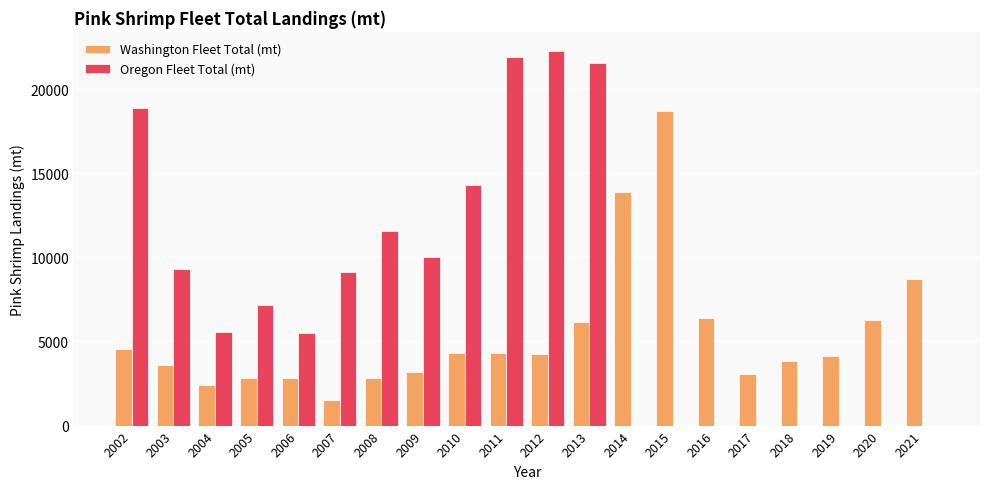

What is the total value across all series at 2002?

23465.7